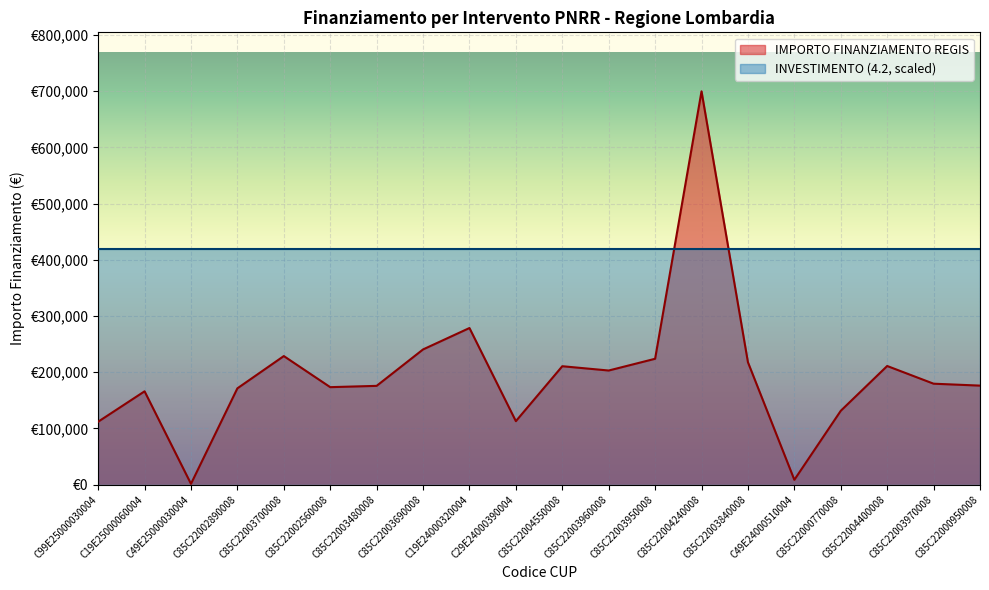

What is the change in value from C85C22003700008 to C85C22000950008?

-52592.3